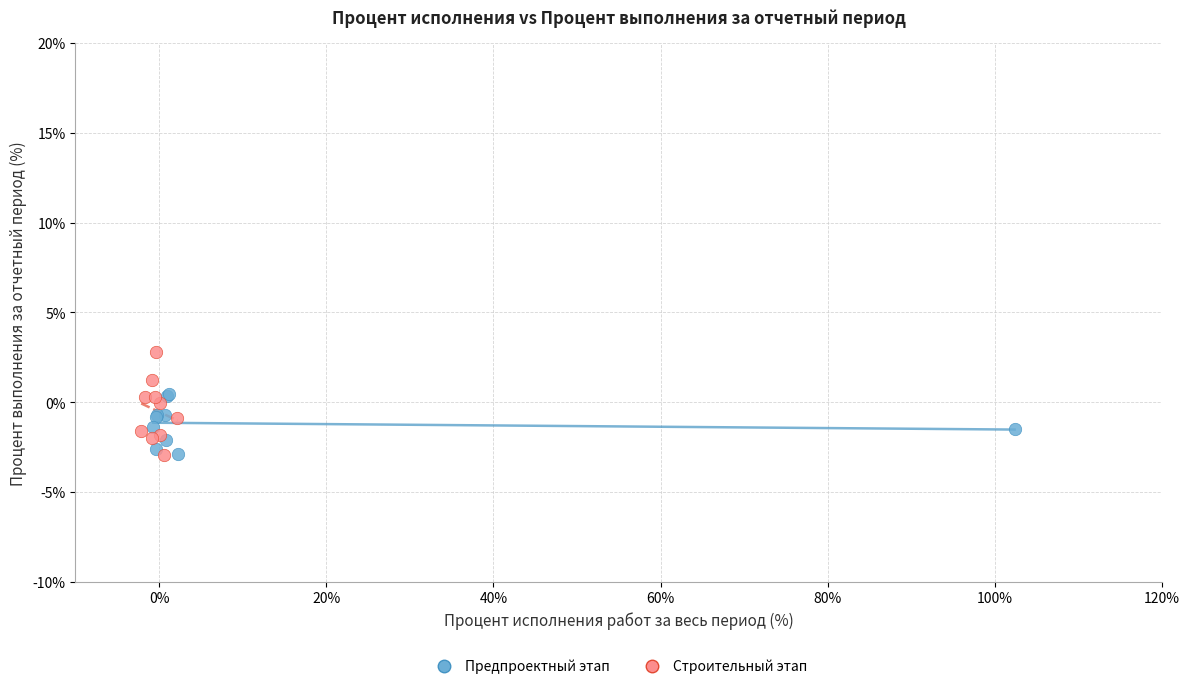

Which series has the widest spread of Y values?

Строительный этап